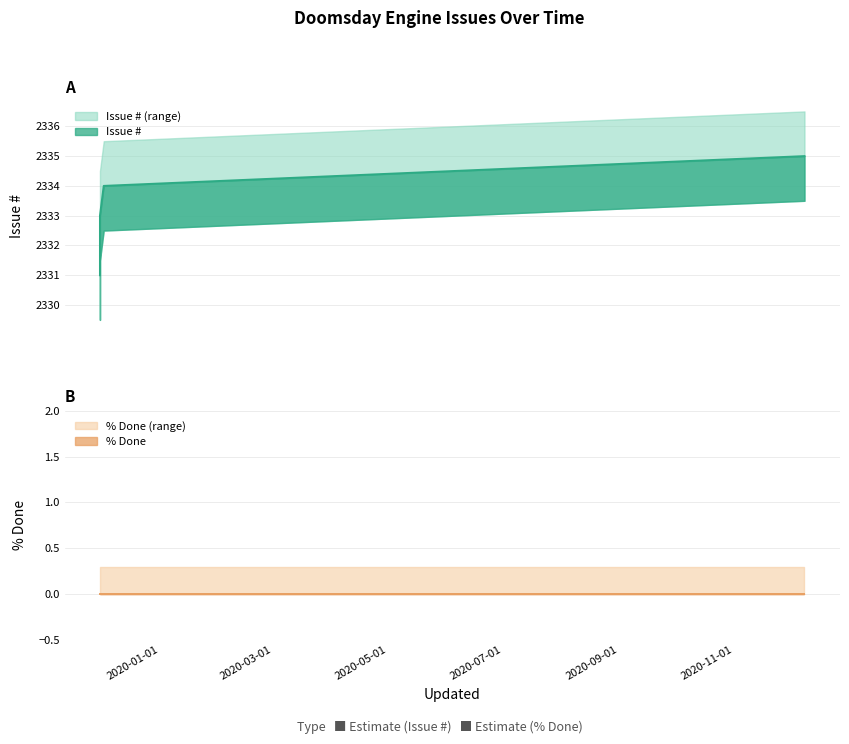

What is the value of the 3rd point from the left?

2331